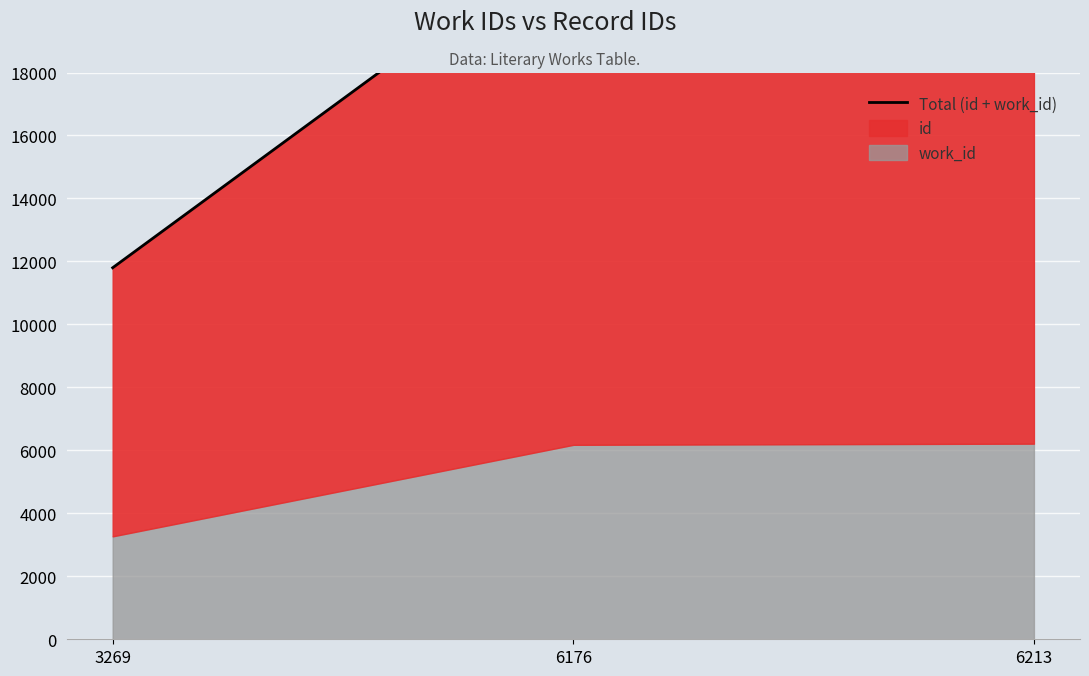

Reading right to left, list all the values displayed in this chart.

22685	22524	11799